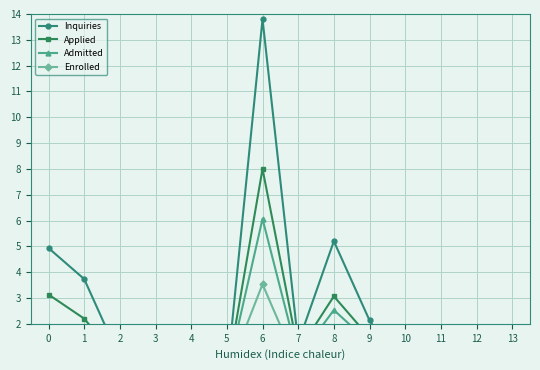

The Applied series shows 0.0 at 10. True or false?

True